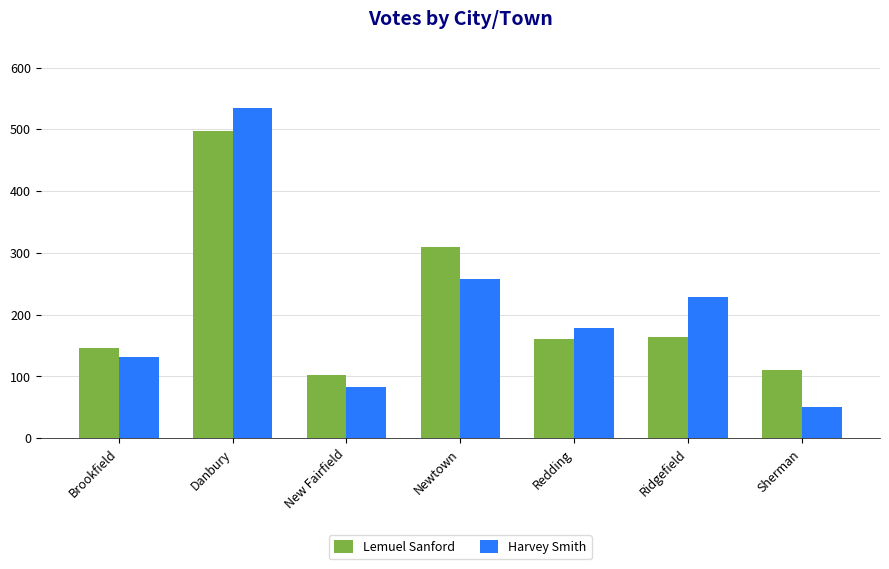

What is the minimum value for Lemuel Sanford?

102